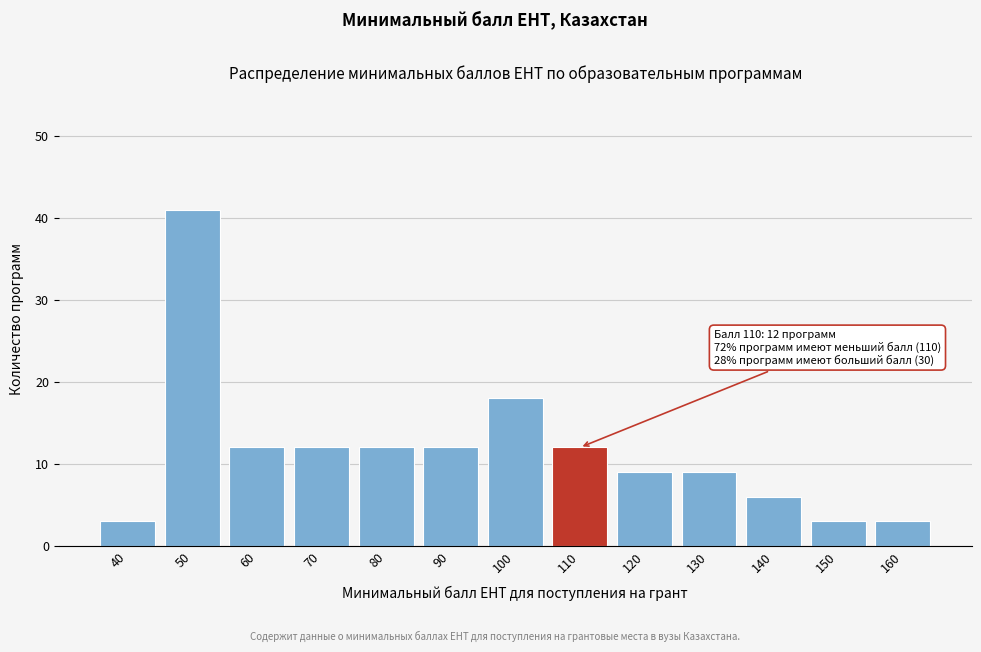

Reading right to left, extract all data points from this chart.

160=3	150=3	140=6	130=9	120=9	110=12	100=18	90=12	80=12	70=12	60=12	50=41	40=3